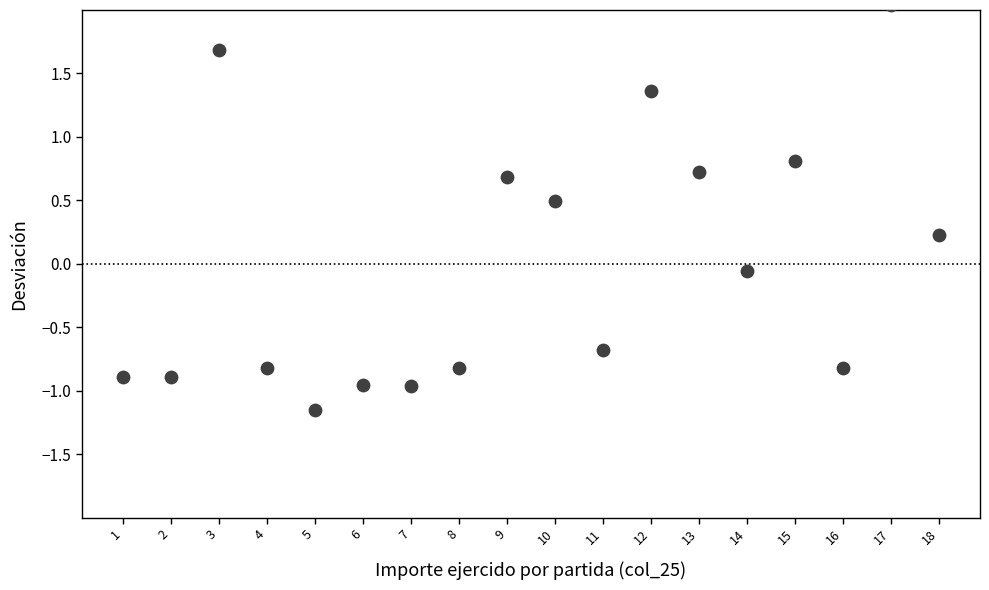

What is the range of X values (max minus min)?

17.0